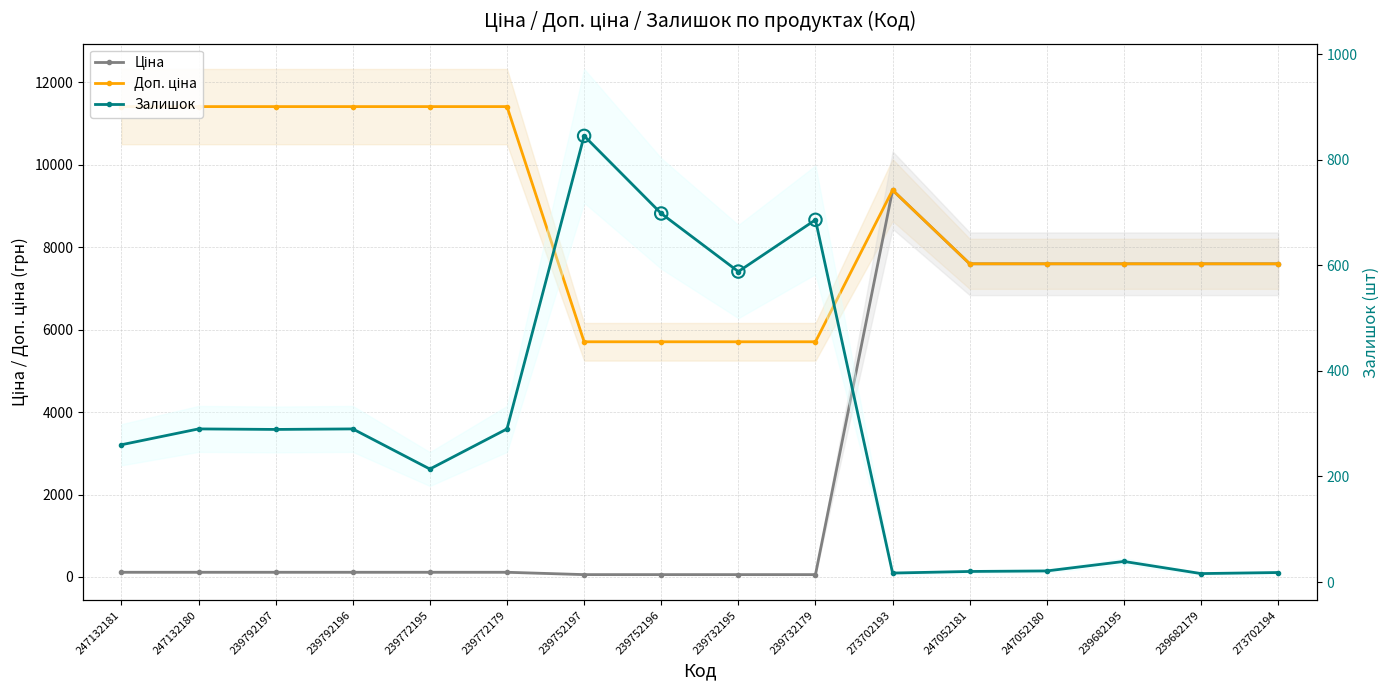

Which series reaches the minimum Y coordinate?

Залишок